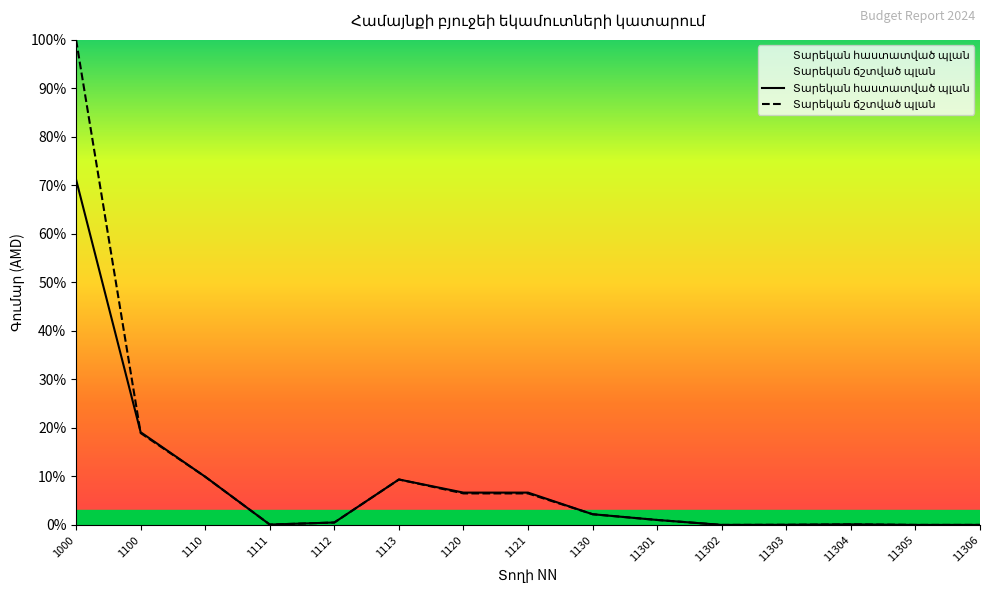

What is the maximum value shown in the chart?

100.0